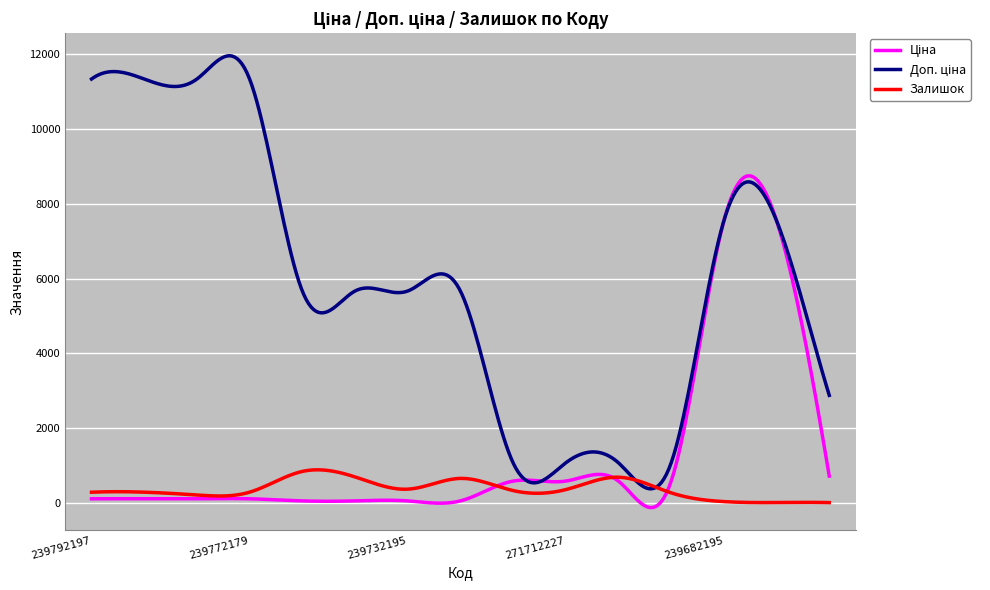

What is the highest value of the Залишок series?

888.0